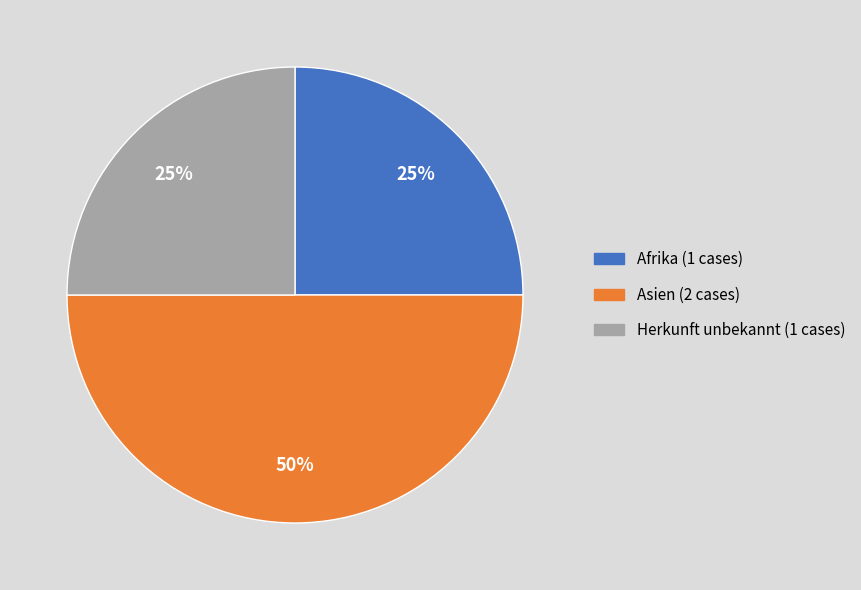

Does Herkunft unbekannt represent more than half of the total?

No